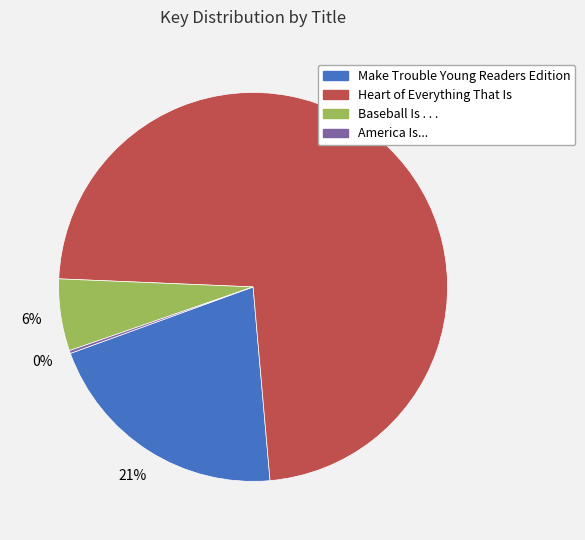

To the nearest percent, what is the difference between the largest and smallest slice percentages?

73%